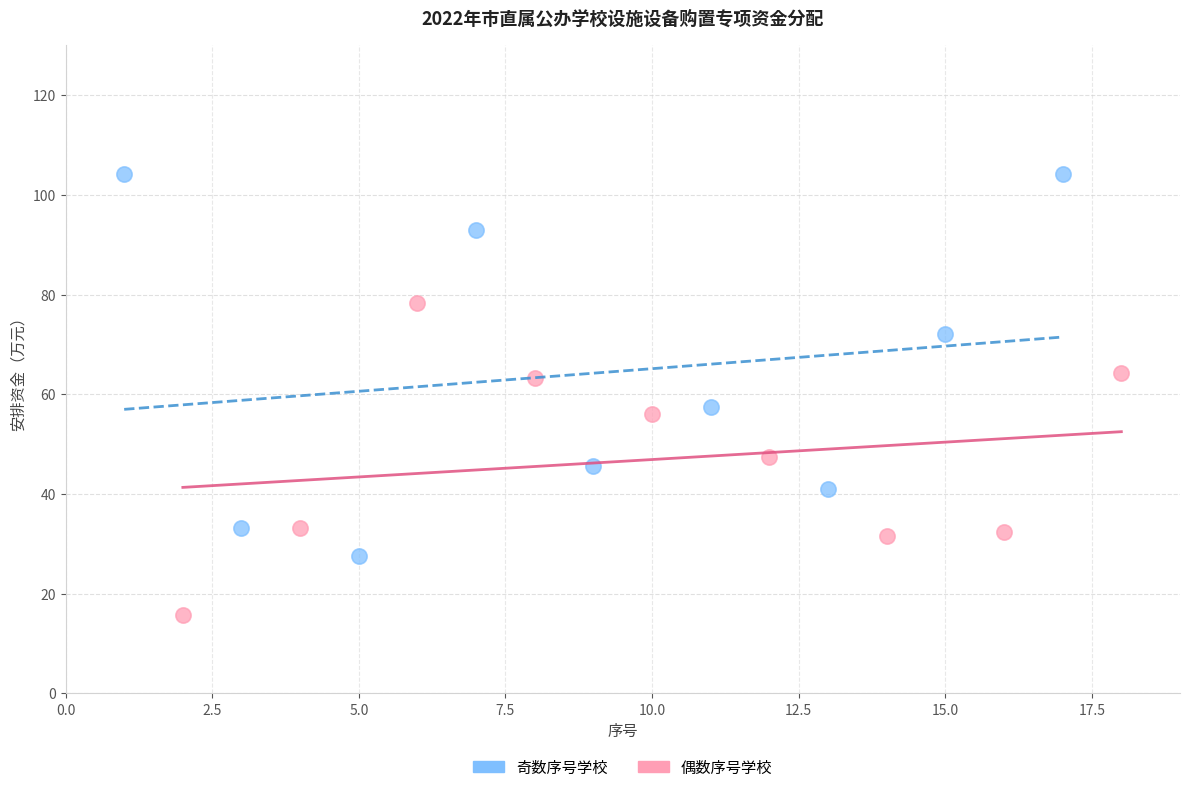

Which series reaches the maximum Y coordinate?

奇数序号学校